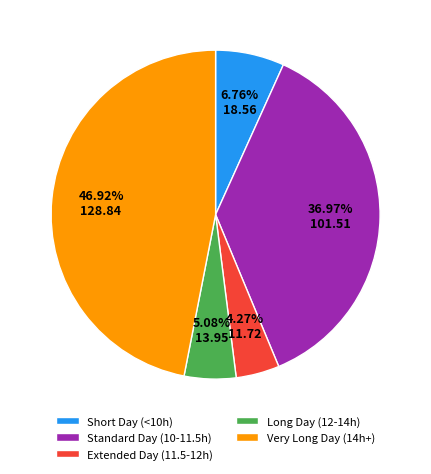

Count the number of slices in the pie.

5